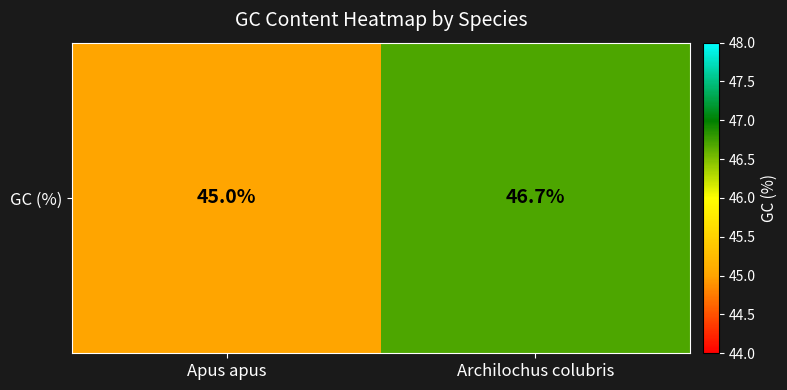

Reading right to left, list all the values displayed in this chart.

46.7	45.0